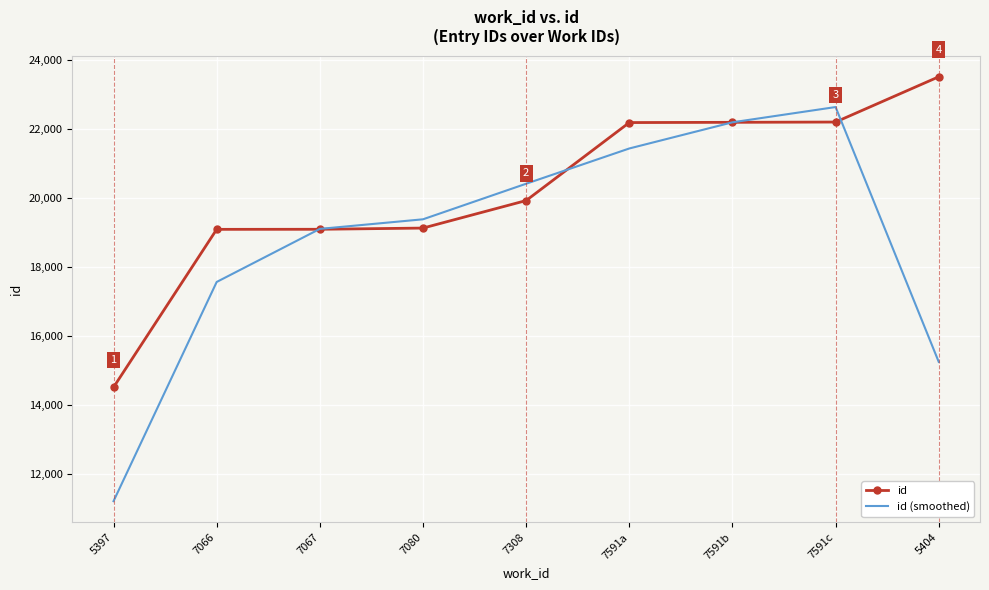

Which category has the highest value in the id series?

5404